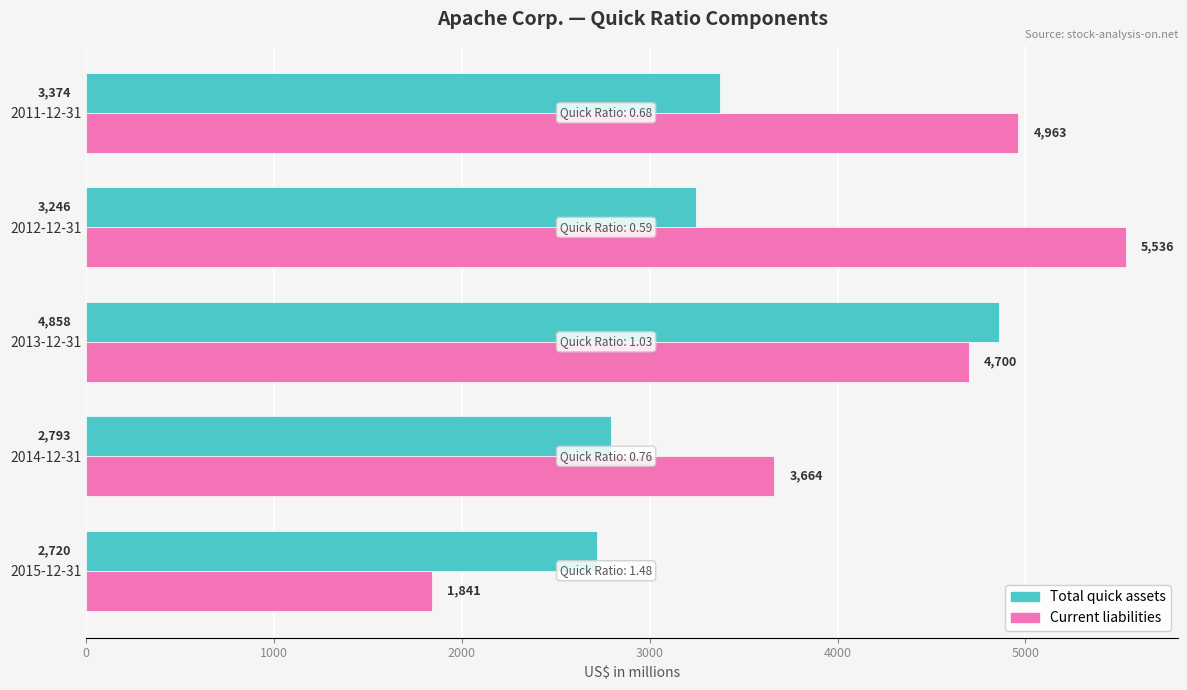

Between 2015-12-31 and 2014-12-31, which series saw the biggest shift?

Current liabilities